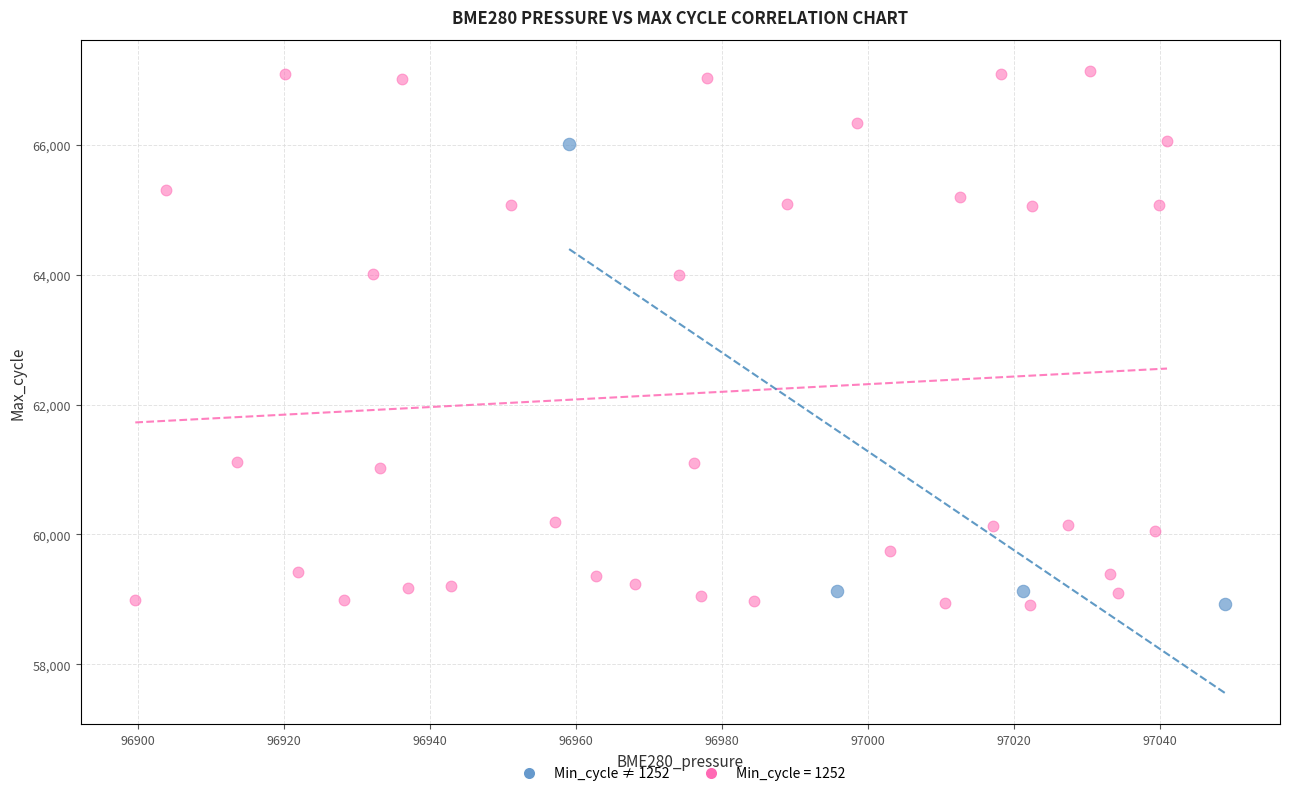

Which series contains the highest Y value?

Min_cycle = 1252